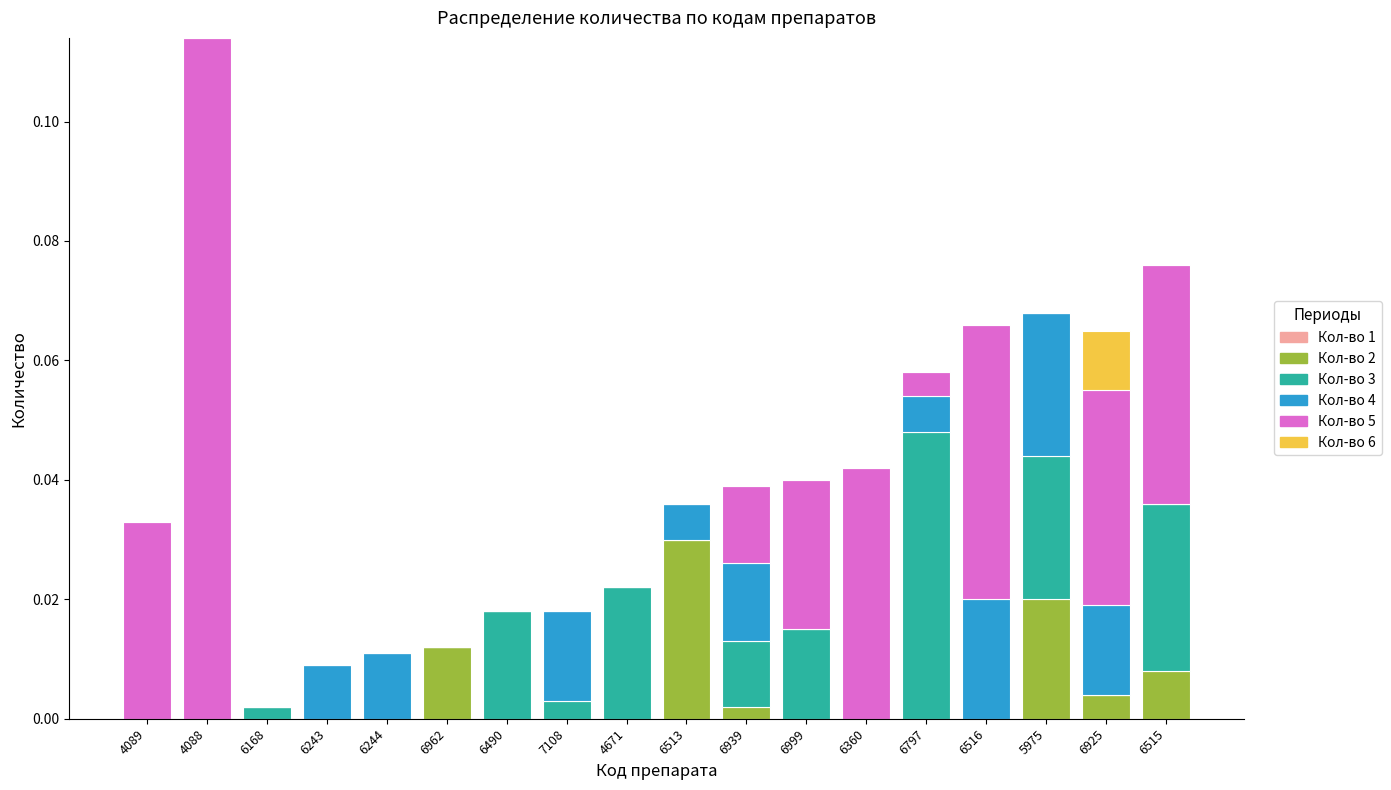

At which category is the sum across all series the highest?

4088